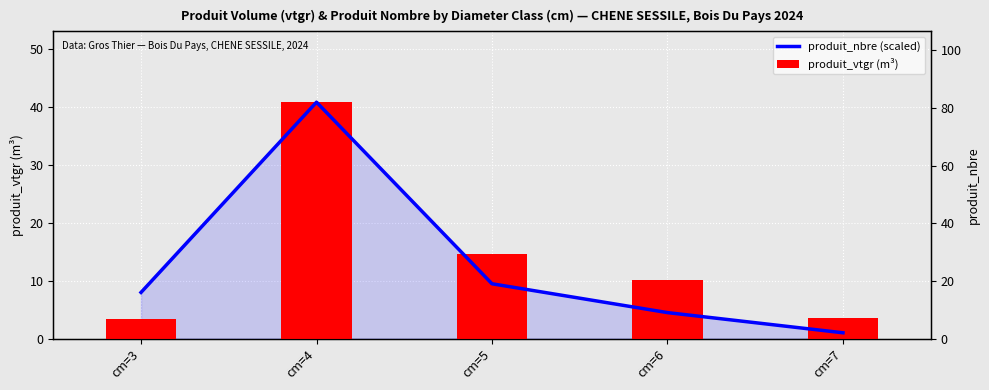

How many groups of bars are there?

5